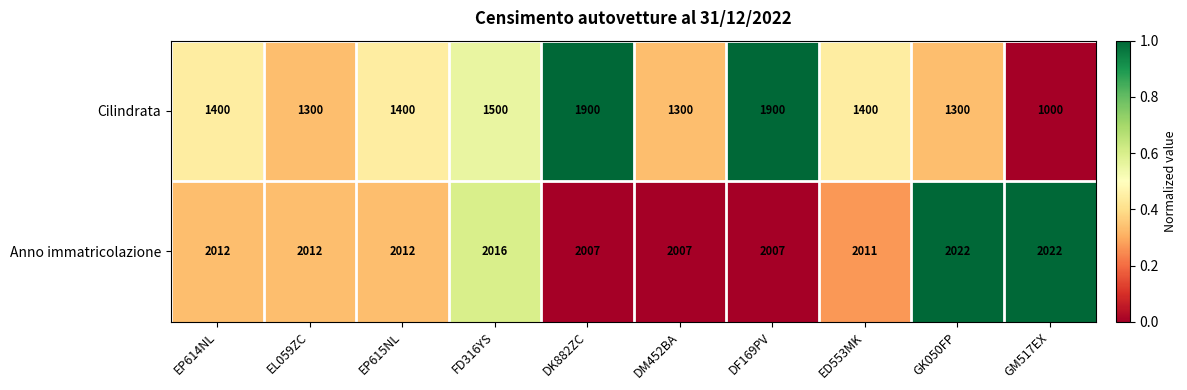

What is the total value across all series at GM517EX?

3022